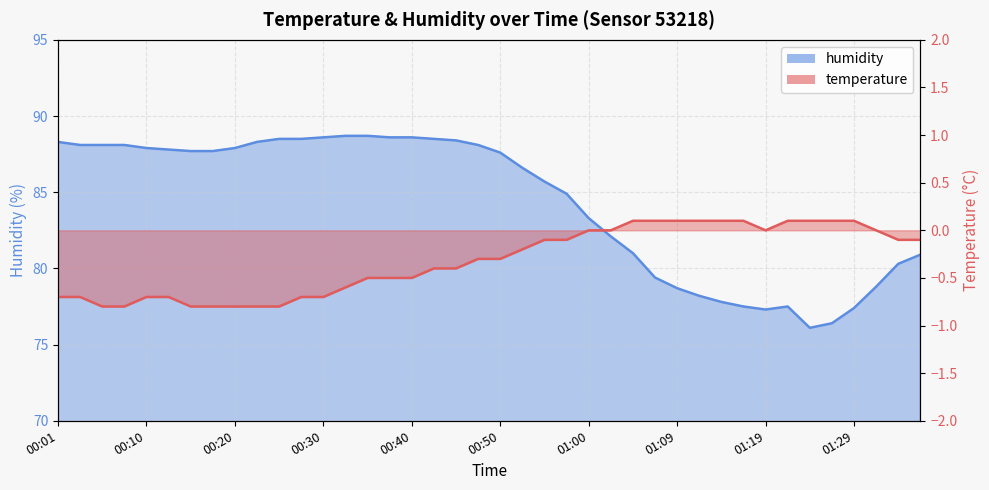

Between 00:35 and 01:31, which series saw the biggest shift?

humidity